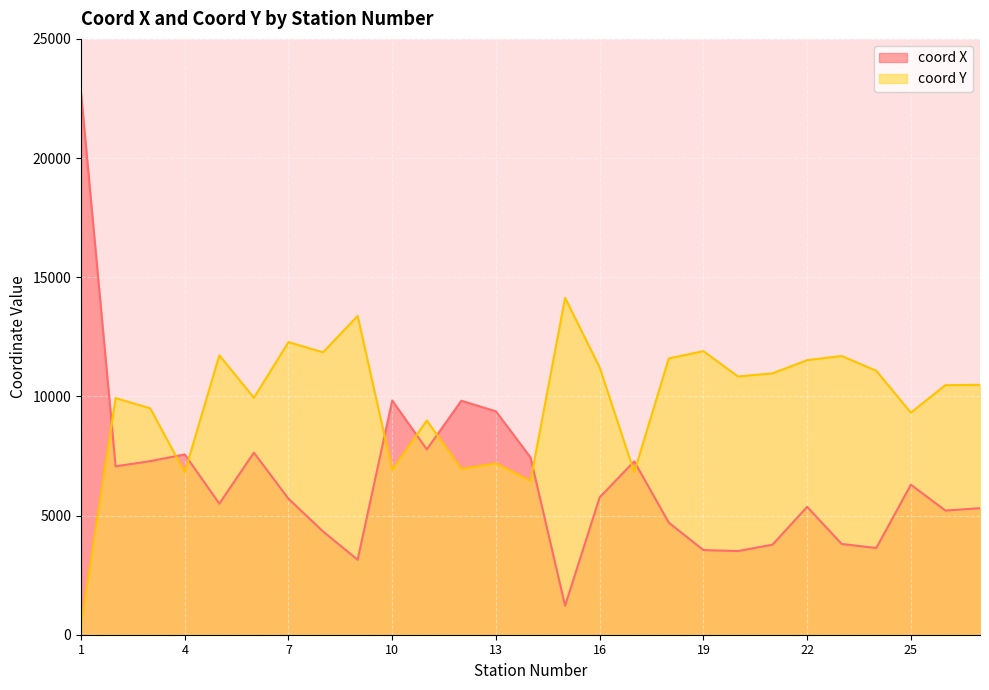

What is the maximum value shown in the chart?

22727.6